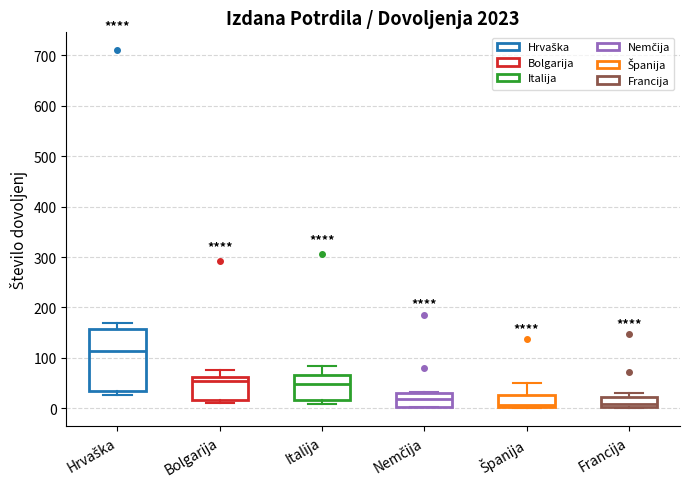

Which box is the tallest, from its lower edge to its upper edge?

Hrvaška